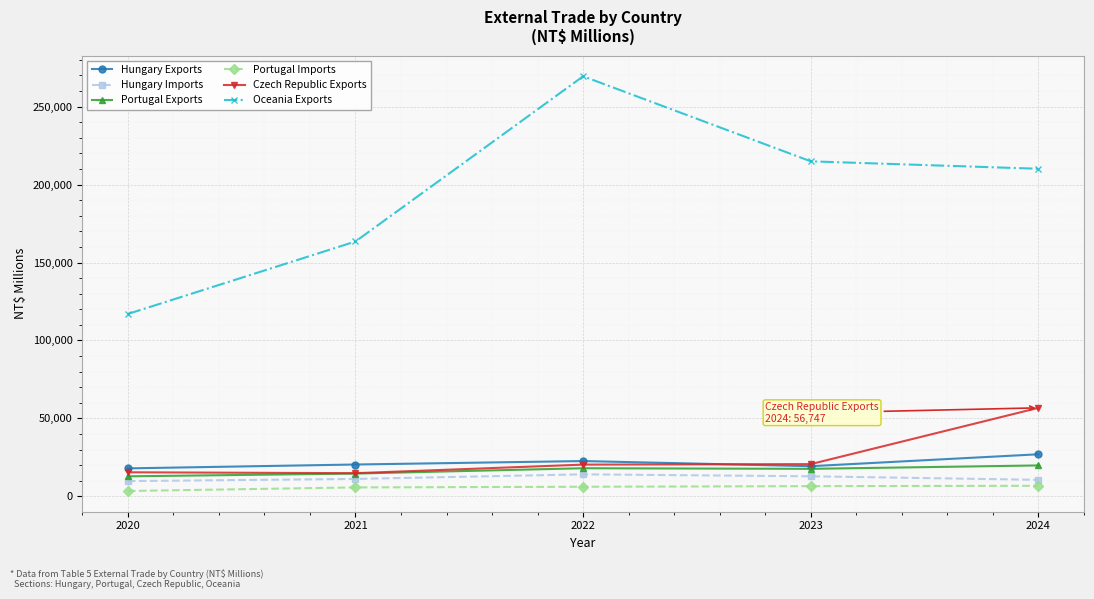

What is the sum of the Hungary Exports values at 2021 and 2020?

38294